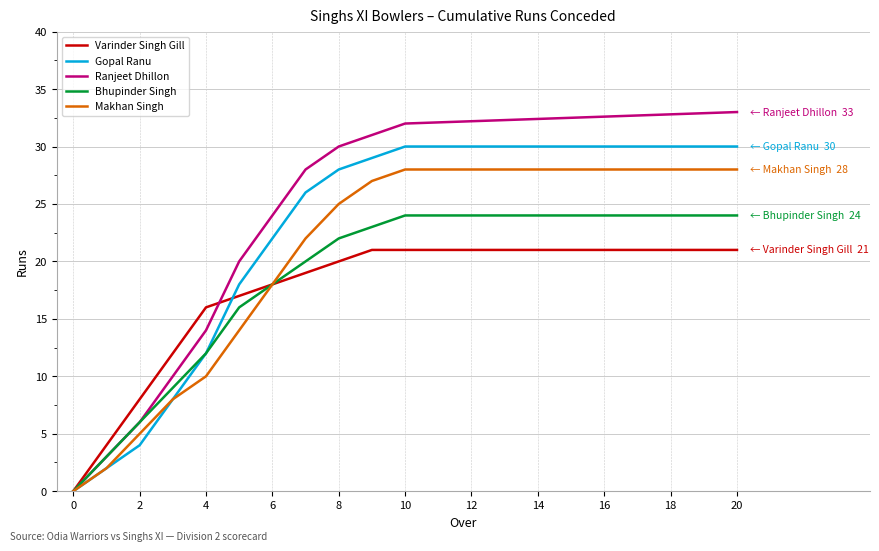

What is the highest value of the Ranjeet Dhillon series?

33